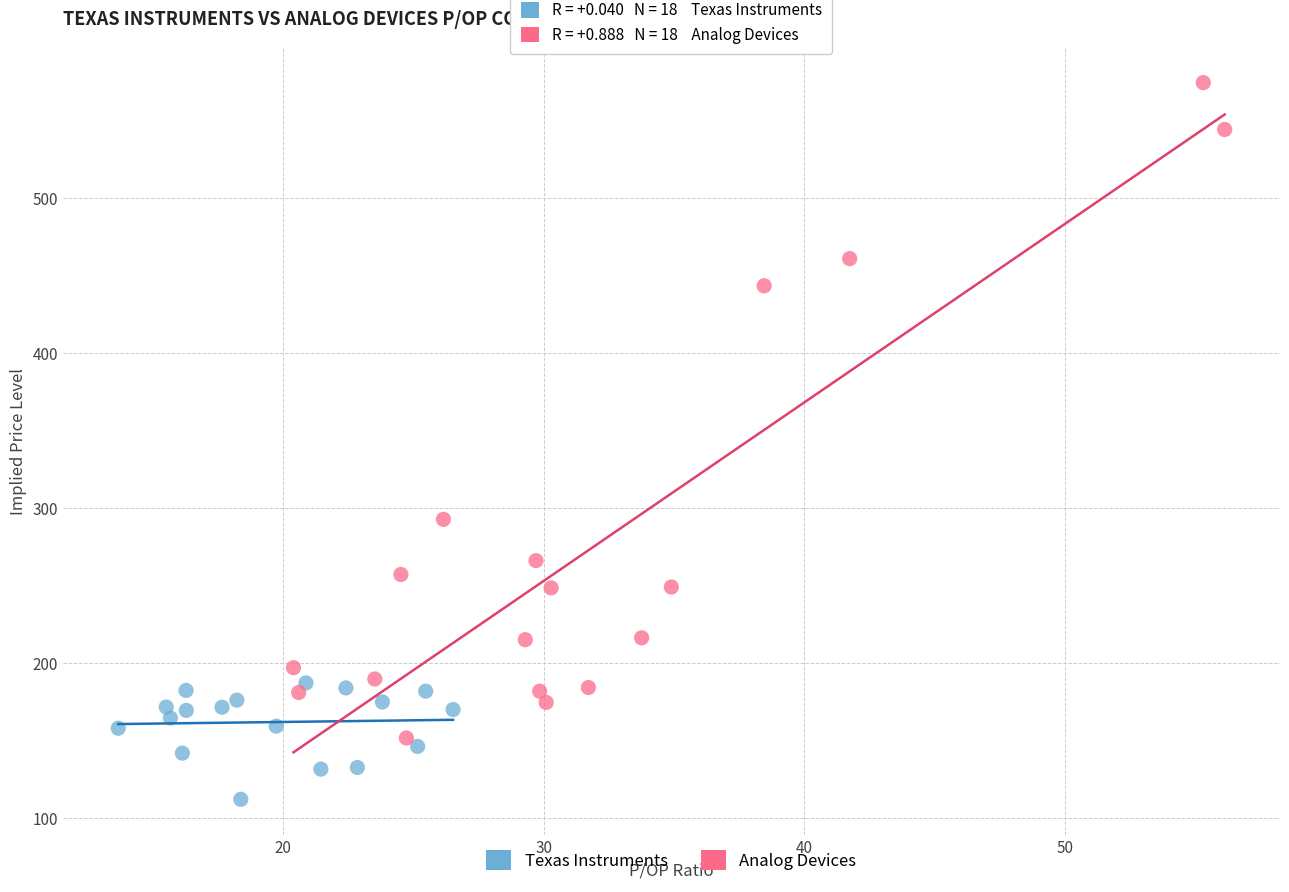

Which series contains the lowest Y value?

Texas Instruments